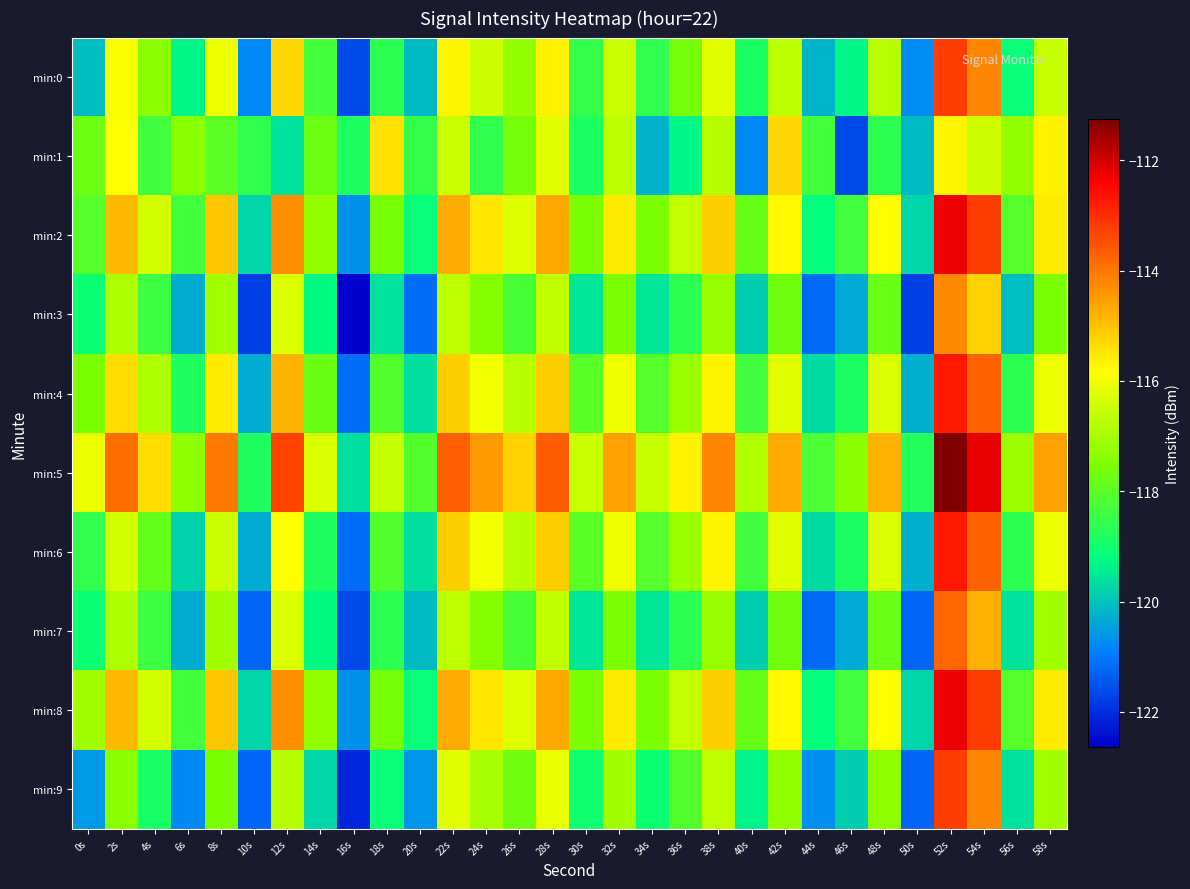

How many categories are shown in the chart?

30